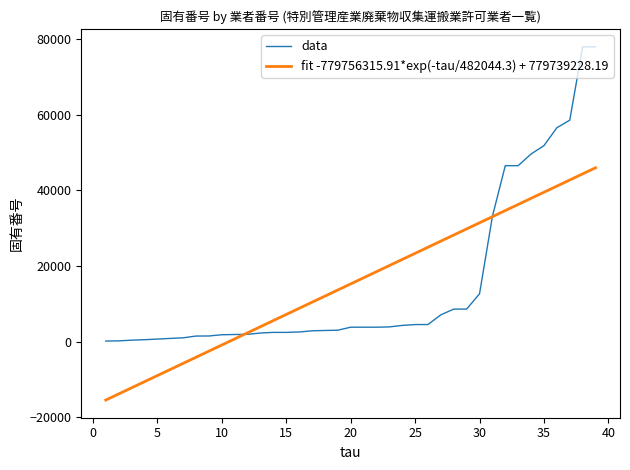

True or false: the data has more than 1 interior local peaks.

False